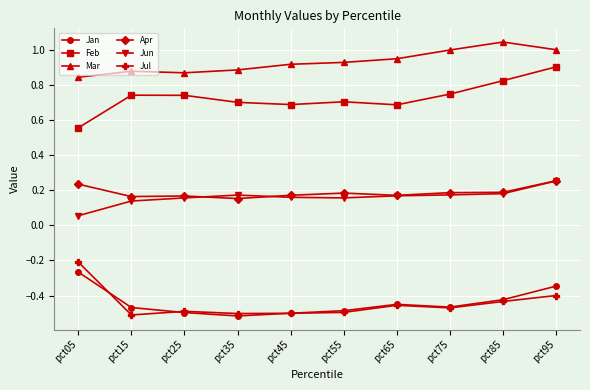

Count the number of data series in this chart.

6